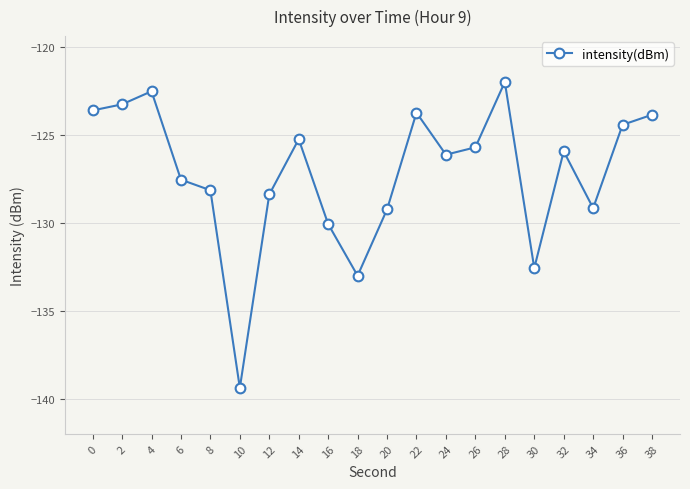

Reading right to left, list all the values displayed in this chart.

38=-123.9	36=-124.4	34=-129.2	32=-125.9	30=-132.6	28=-122.0	26=-125.7	24=-126.1	22=-123.7	20=-129.2	18=-133.0	16=-130.1	14=-125.2	12=-128.4	10=-139.4	8=-128.1	6=-127.5	4=-122.5	2=-123.3	0=-123.6